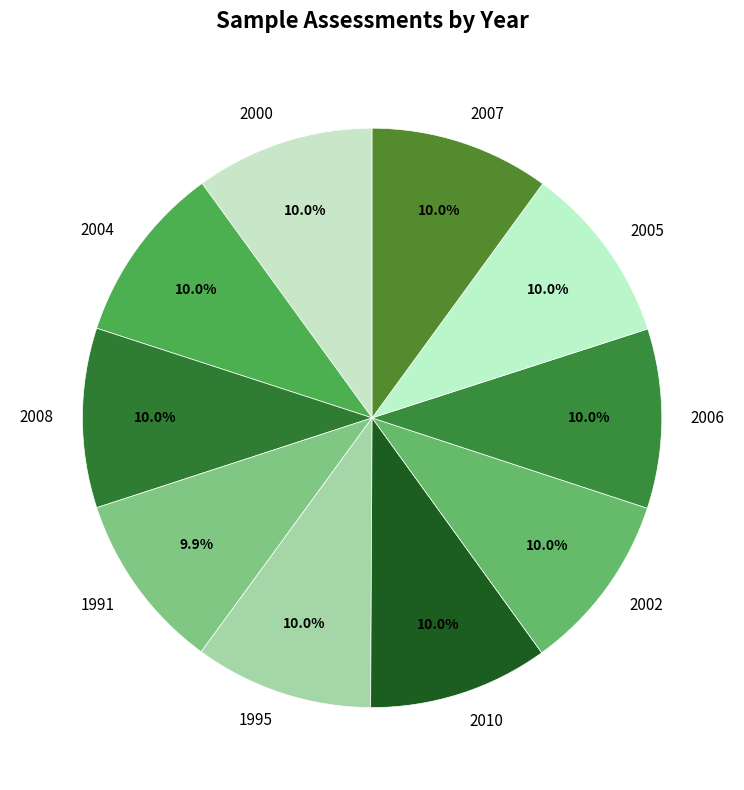

What is the ratio of the value at 2010 to the value at 2006?

1.0